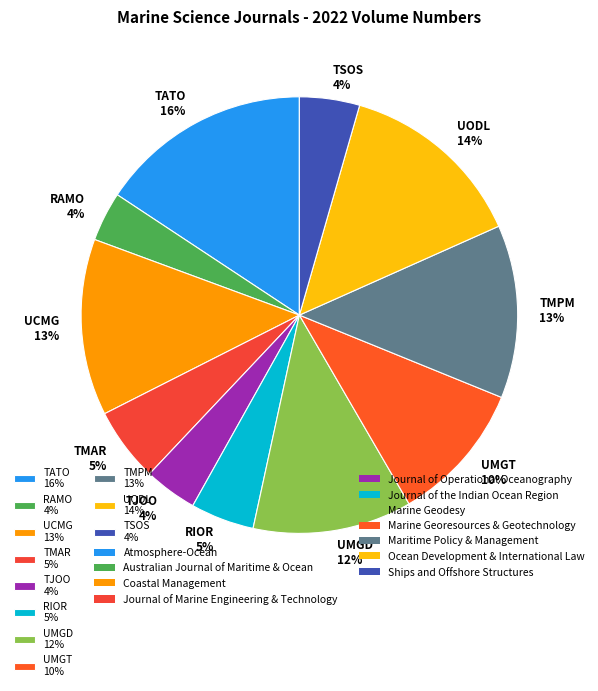

How many segments does this pie chart have?

11